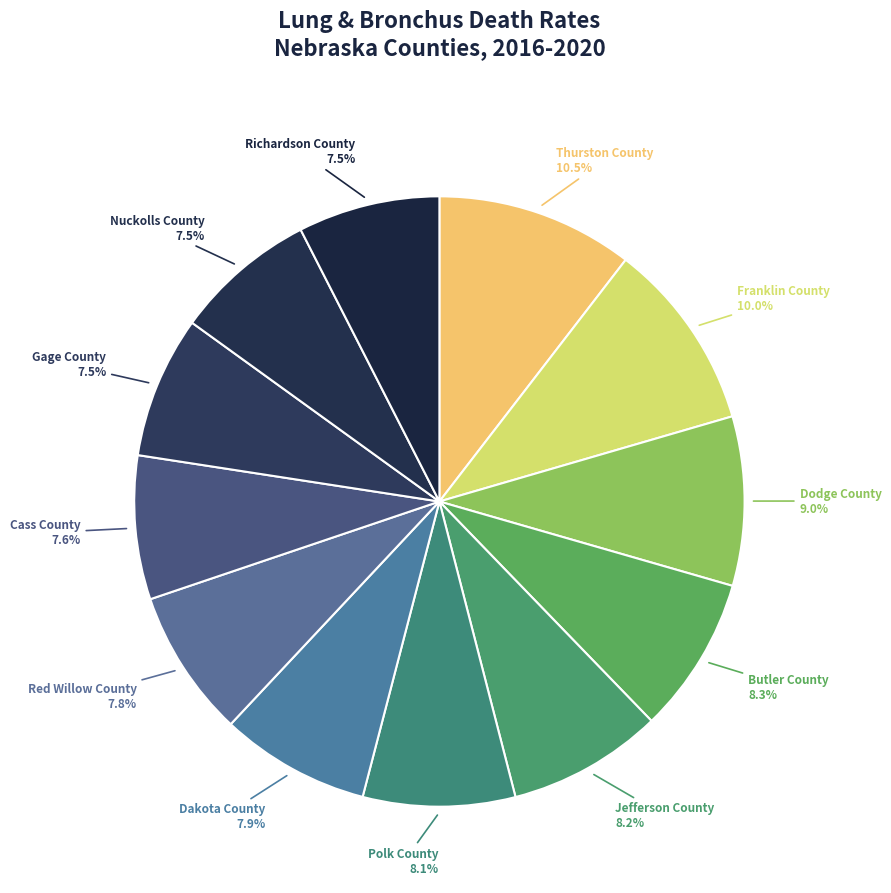

How many slices are in this pie chart?

12